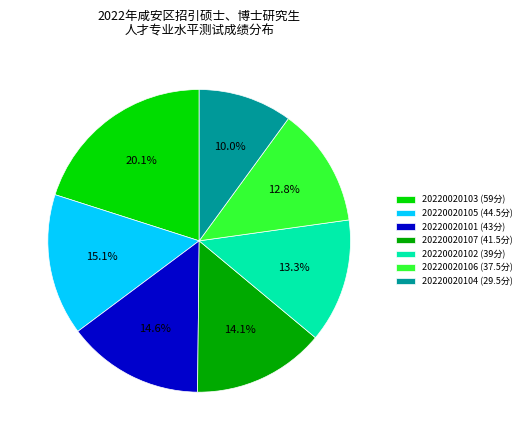

Which has a higher value, 20220020105 (44.5分) or 20220020107 (41.5分)?

20220020105 (44.5分)